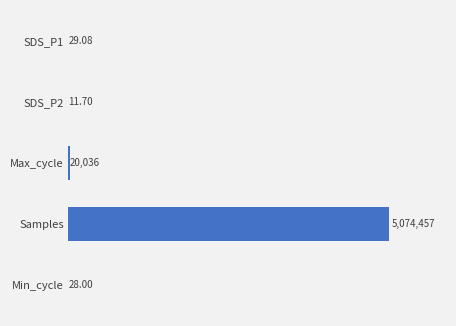

What is the maximum value shown in the chart?

5074457.0